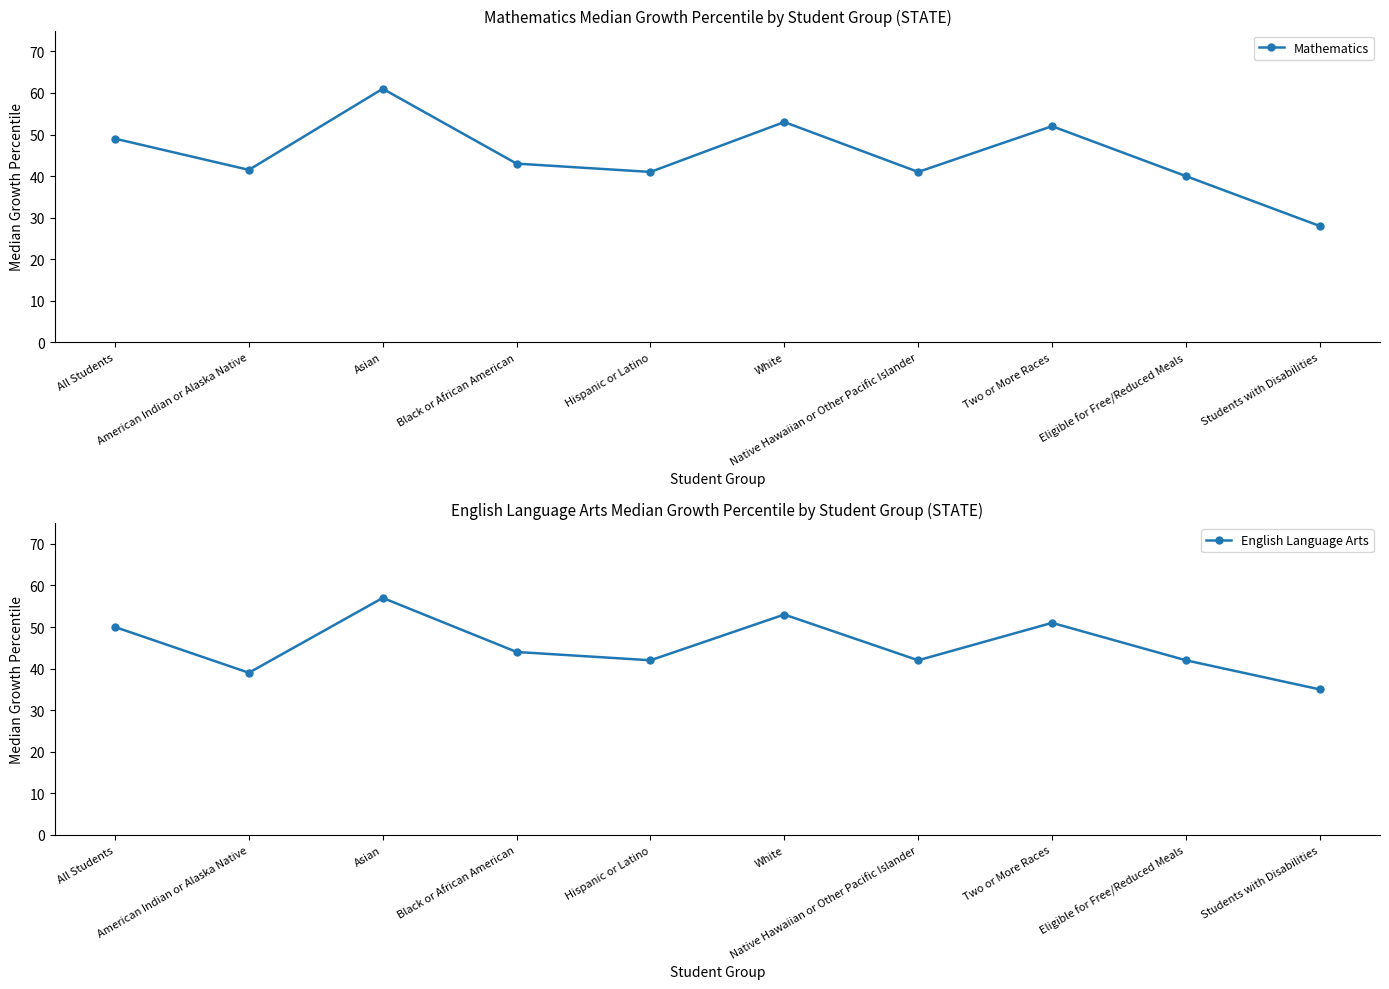

Where do English Language Arts and Mathematics first cross each other?

All Students and American Indian or Alaska Native